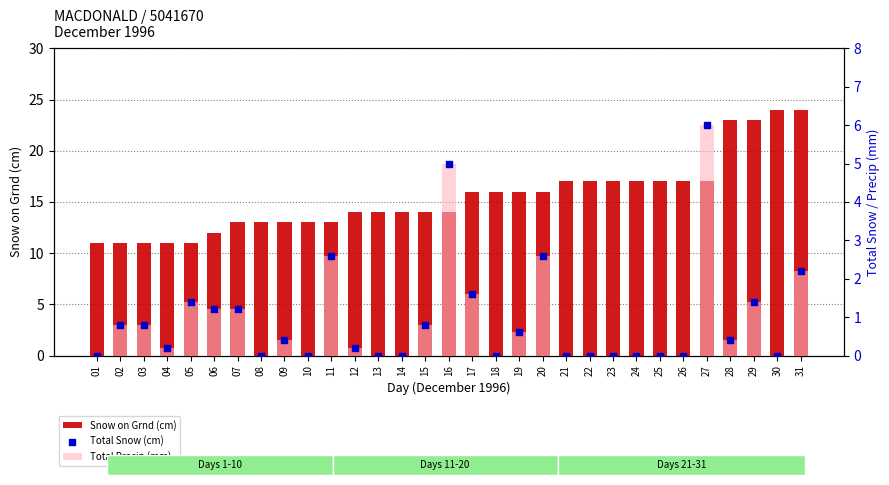

At how many categories does at least one series exceed 1?

31